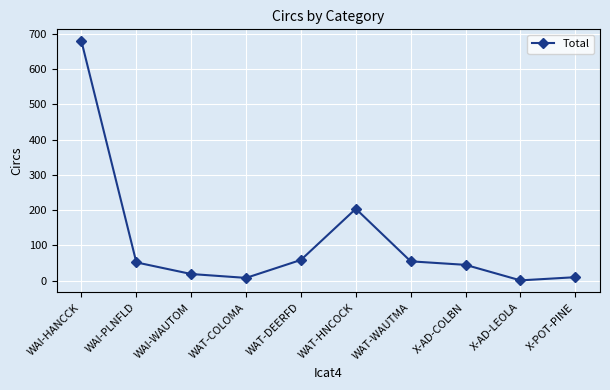

What is the label of the 3rd point from the right?

X-AD-COLBN